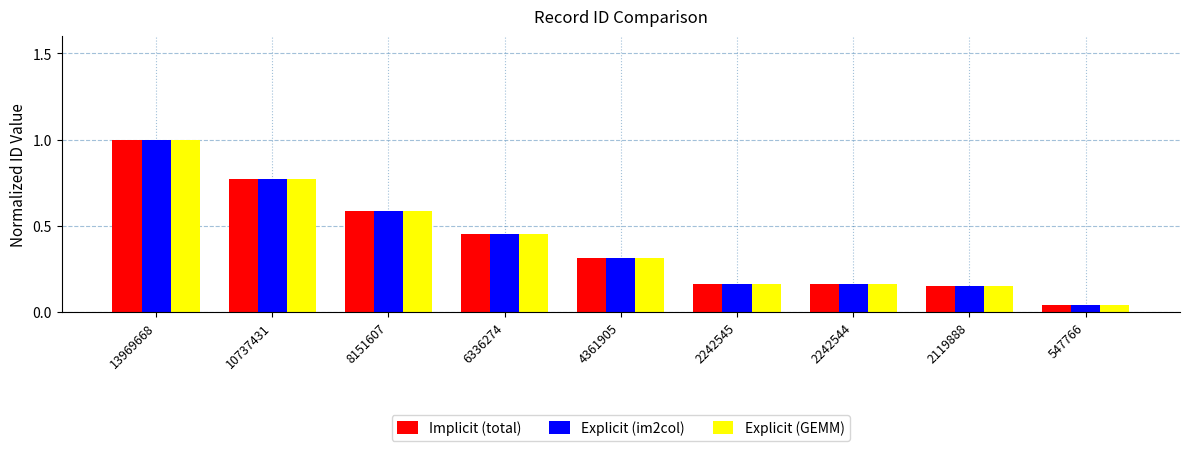

What is the sum of all Explicit (im2col) values?

3.6